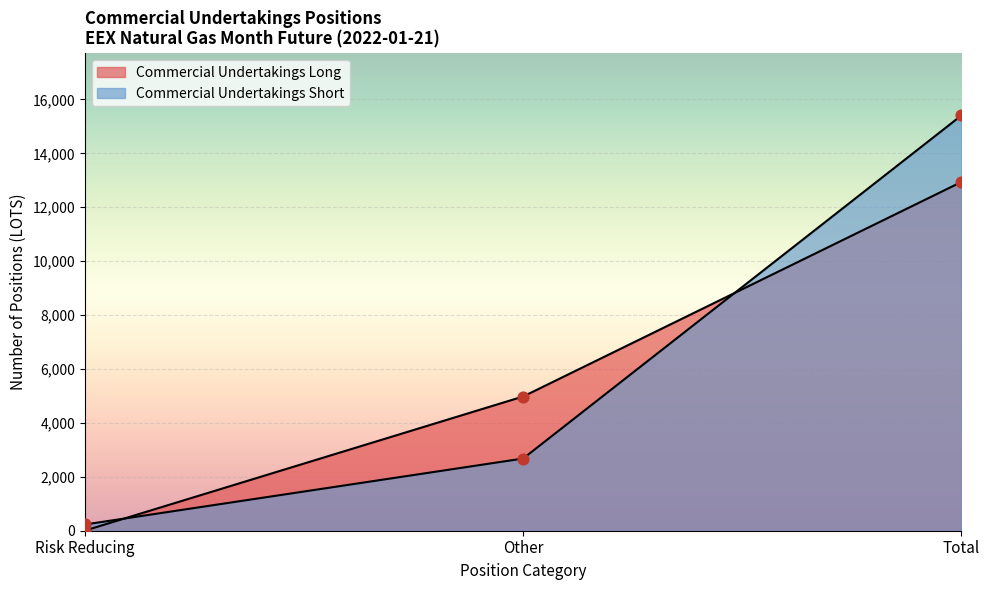

Which series has the largest total across all categories?

Commercial Undertakings Short